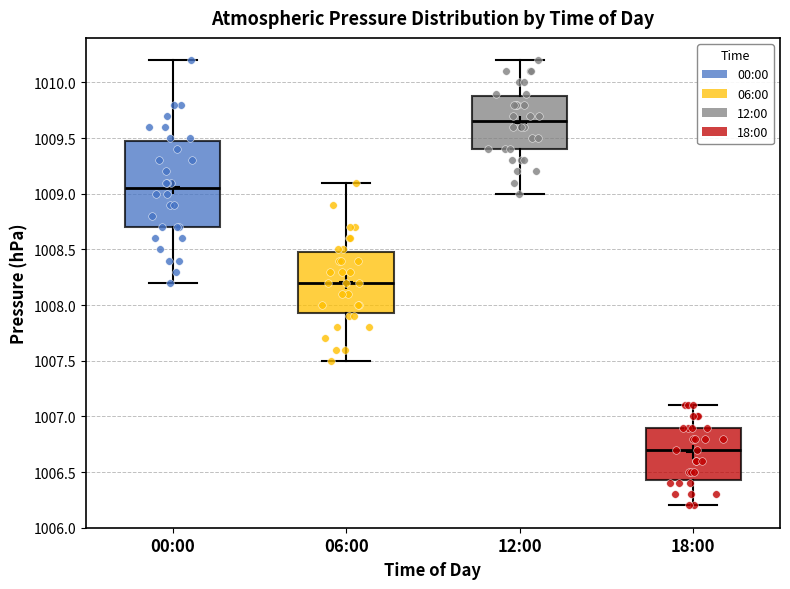

Which box's median line is the highest?

12:00